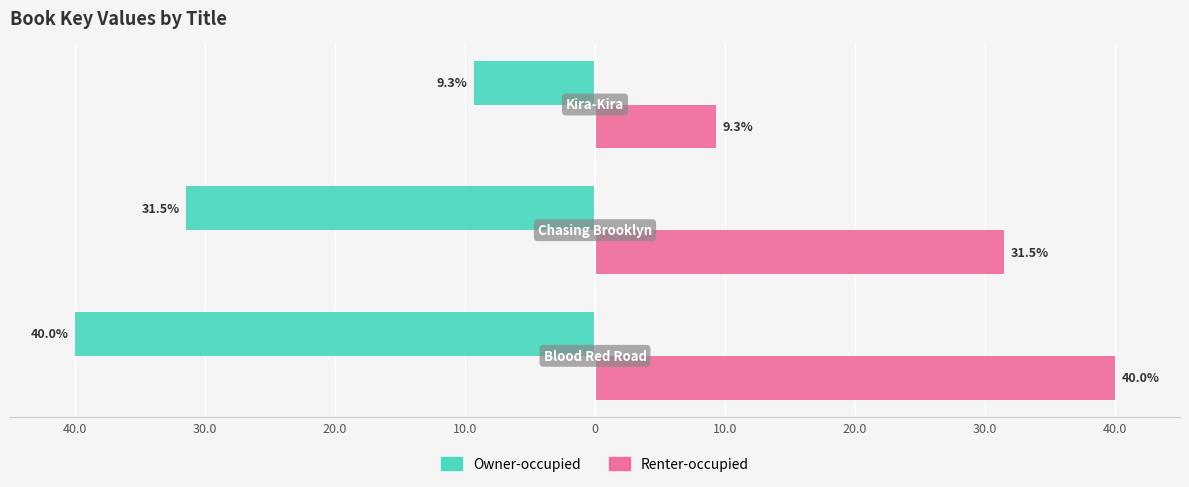

What is the smallest value displayed?

-40.0